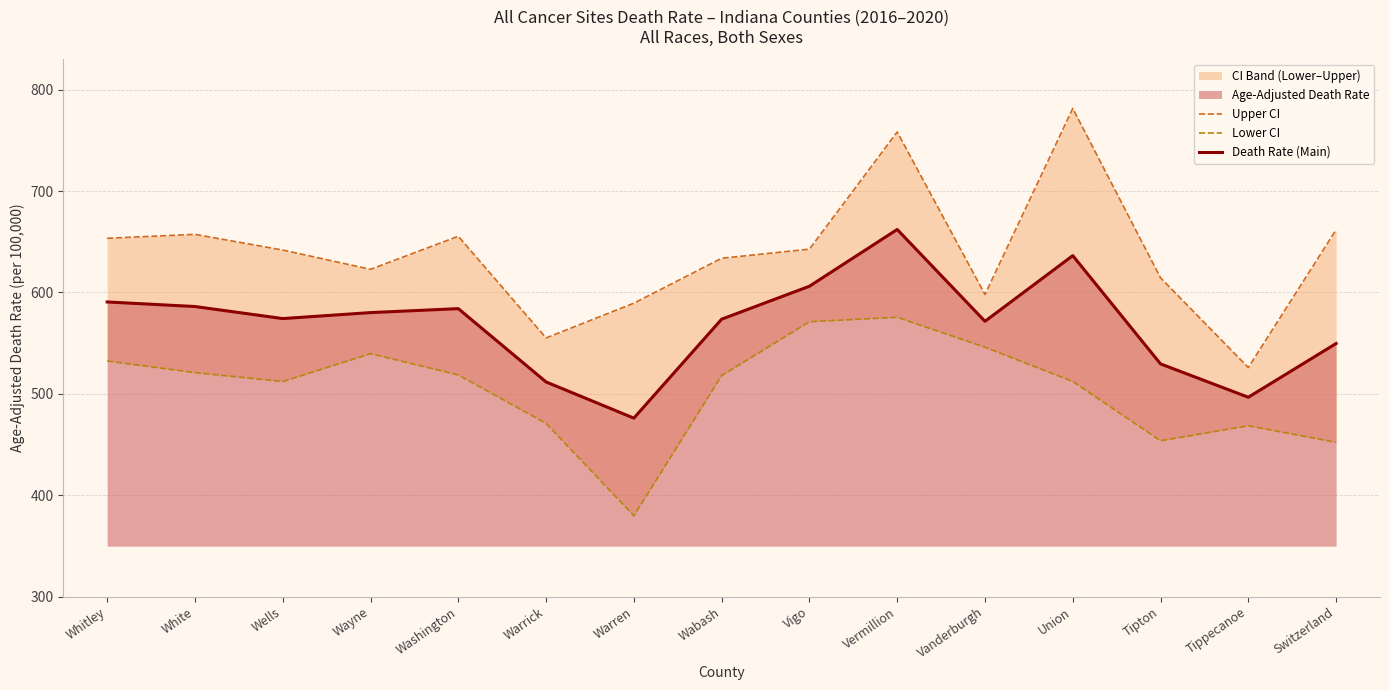

Is the value of Death Rate (Main) at Tipton greater than the value of Upper CI at Warren?

No